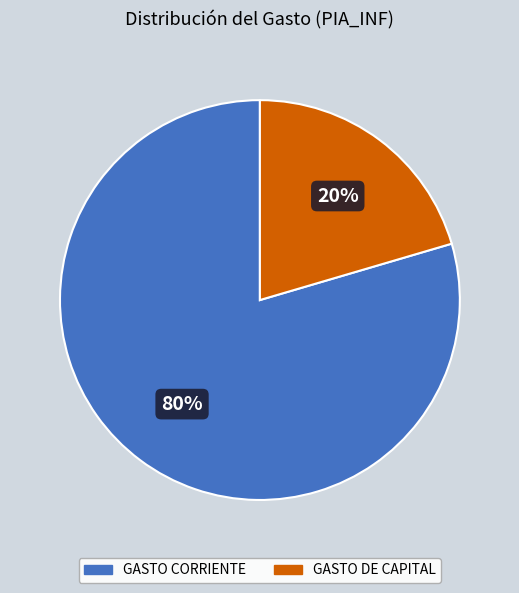

The GASTO DE CAPITAL slice represents 20% of the pie. True or false?

True